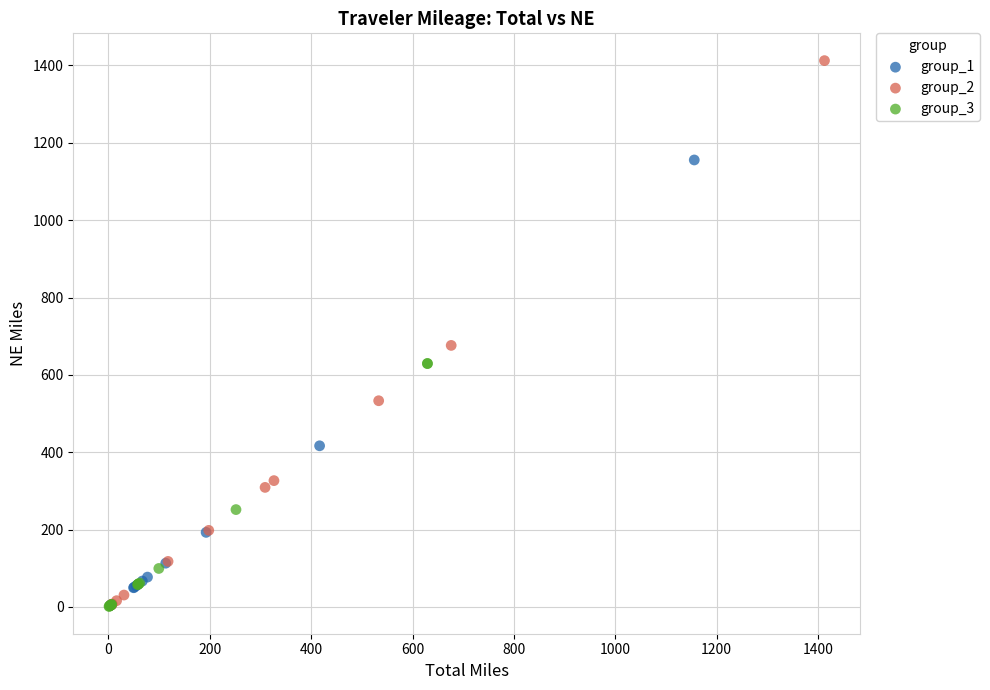

Which series contains the highest Y value?

group_2